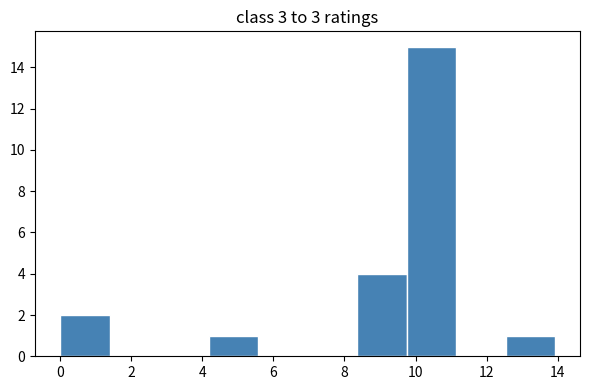

Over which range of the x-axis is the bar tallest?

9.8 to 11.2